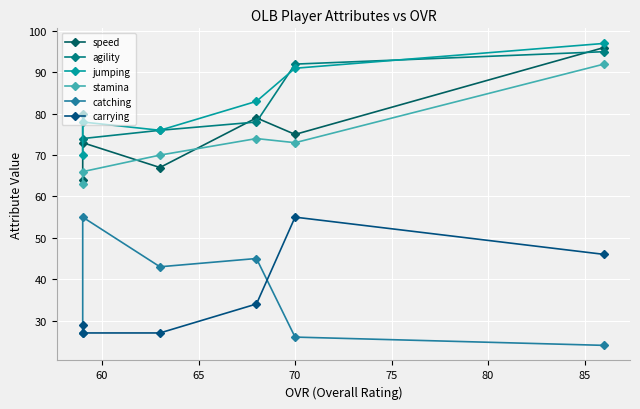

True or false: carrying has a value of 35 at 70.

False